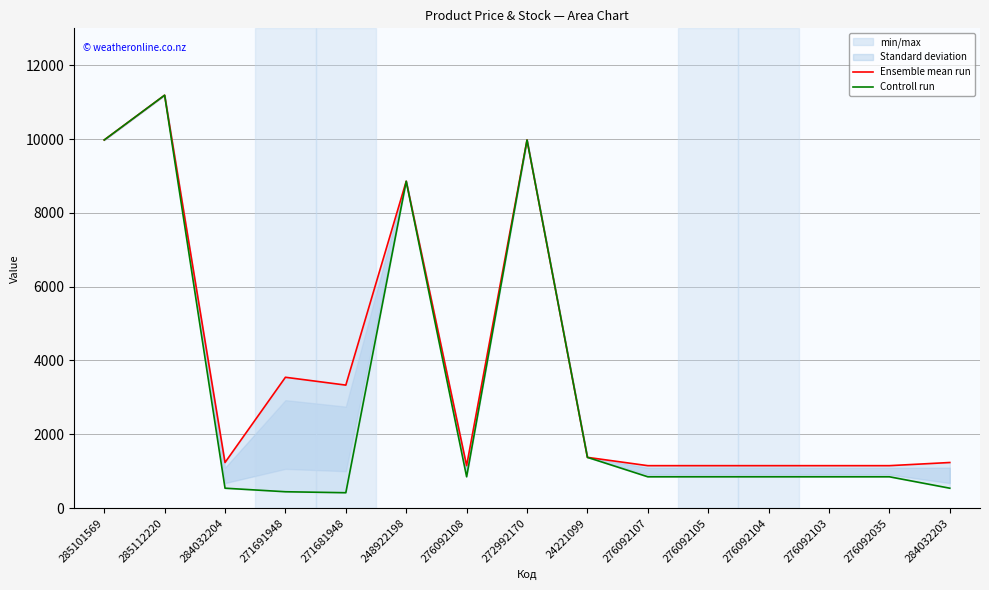

Which series has the largest total across all categories?

Ensemble mean run